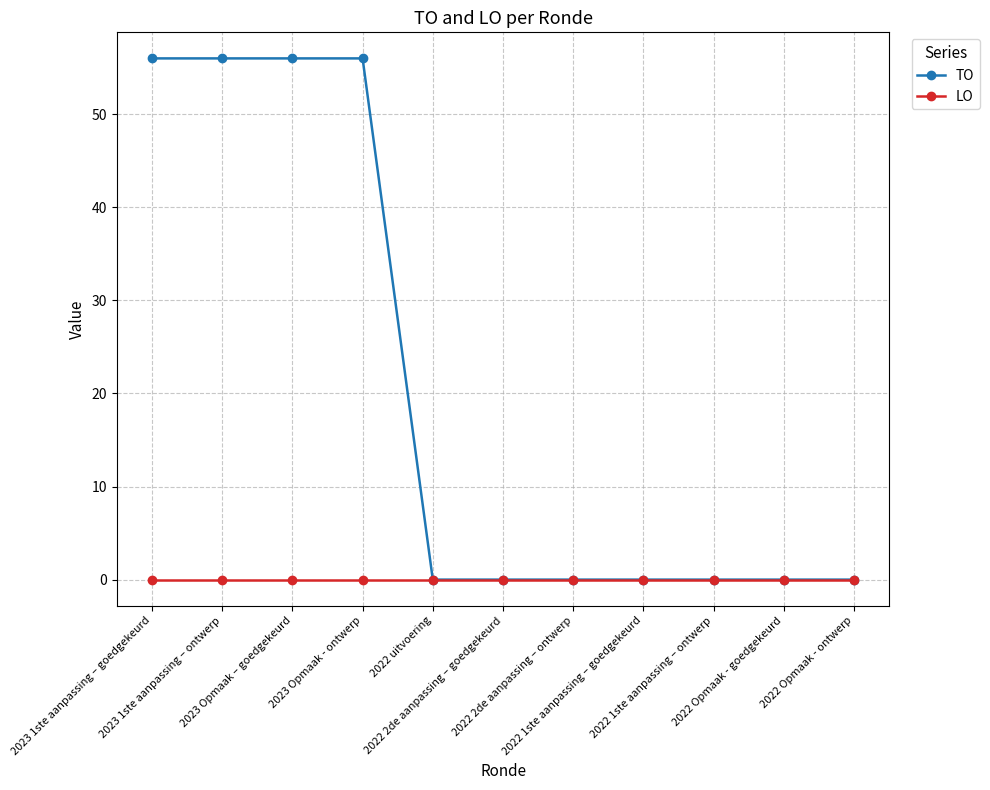

What is the maximum value shown in the chart?

56